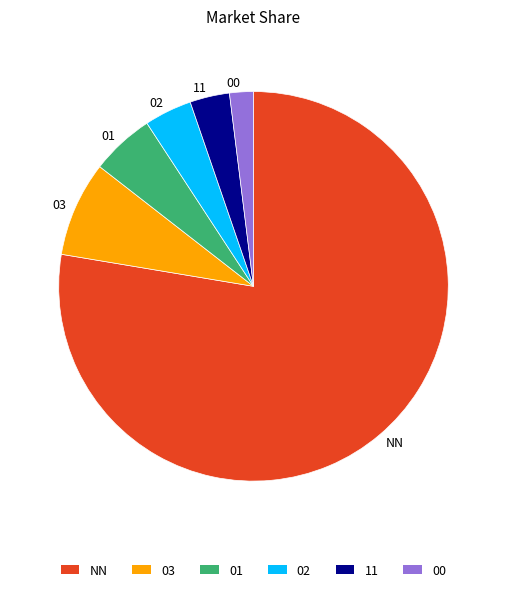

Which has a higher value, 03 or 00?

03